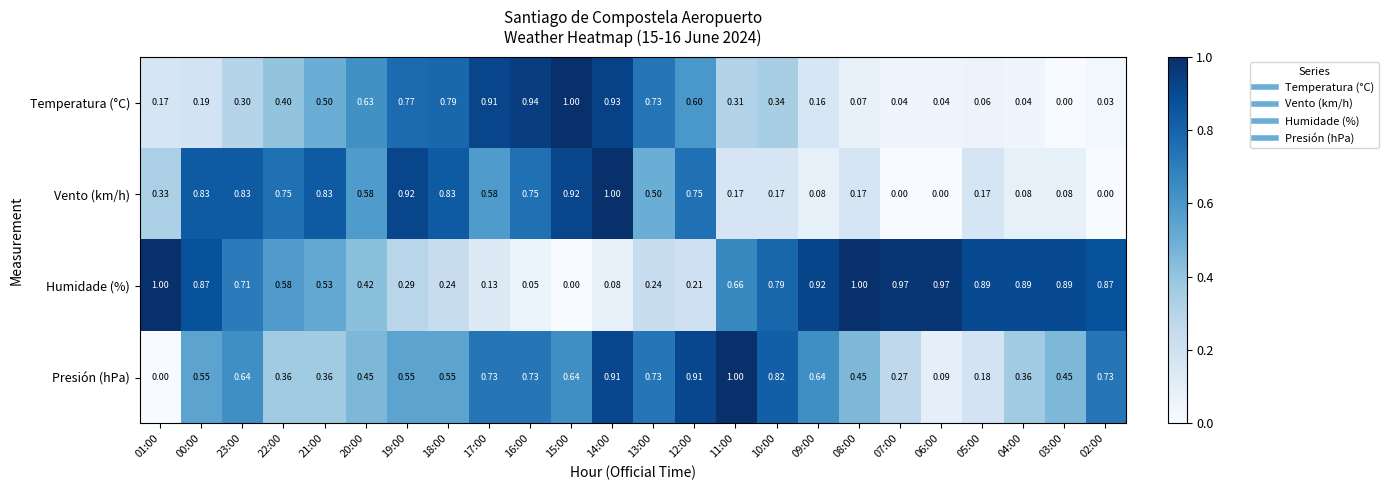

Which series has the largest total across all categories?

Humidade (%)